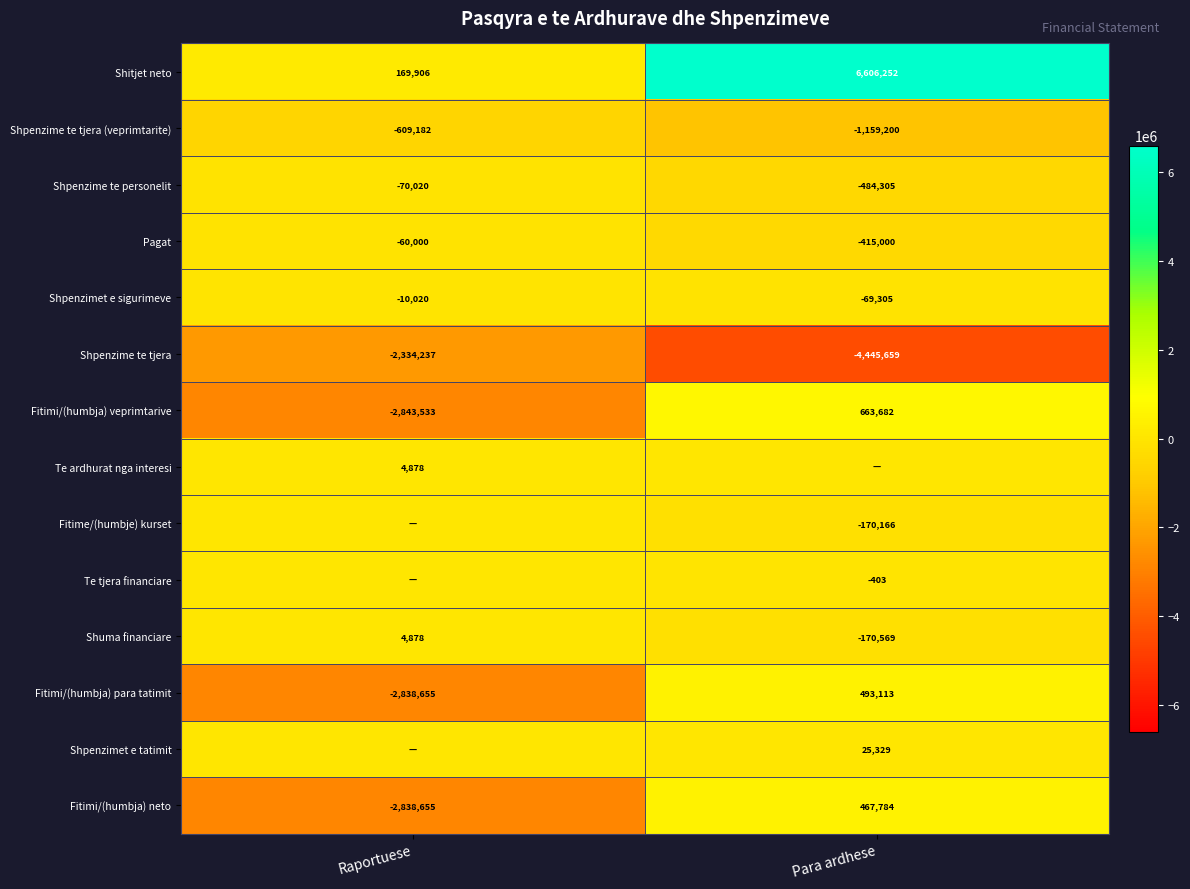

What is the difference between the maximum and minimum values in the Shuma financiare series?

175447